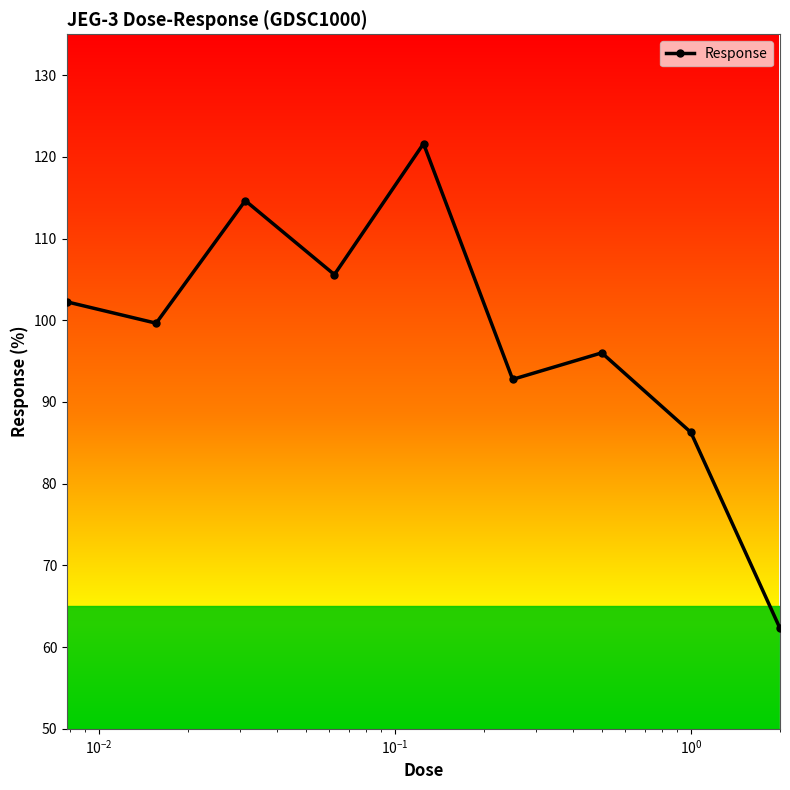

Reading left to right, list all the values displayed in this chart.

102.3	99.6	114.6	105.6	121.6	92.8	96.0	86.3	62.3